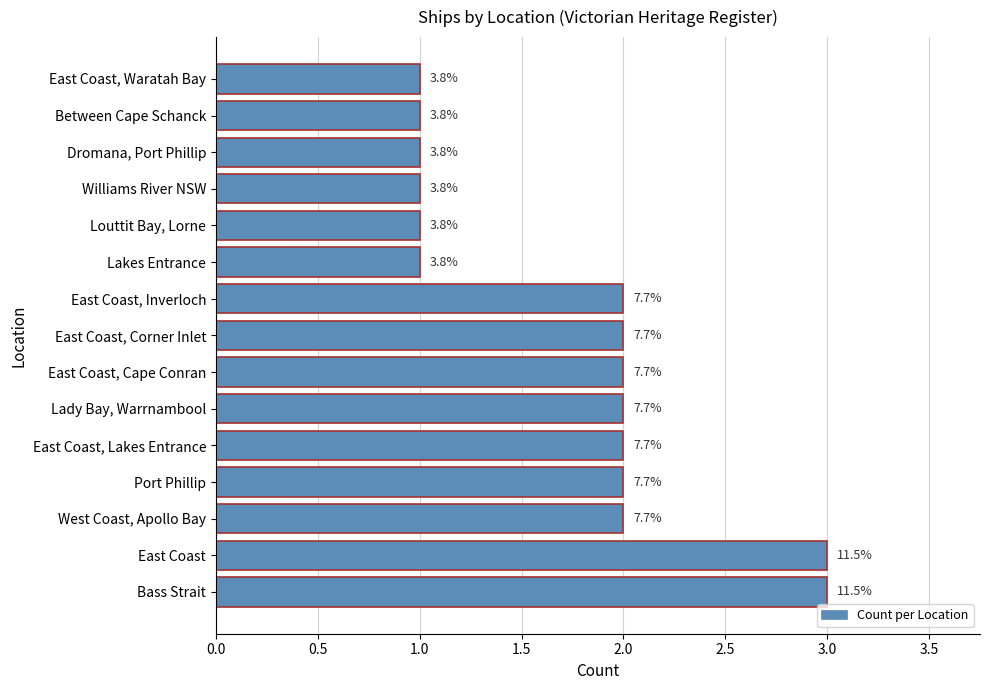

How many bars are there in total?

15